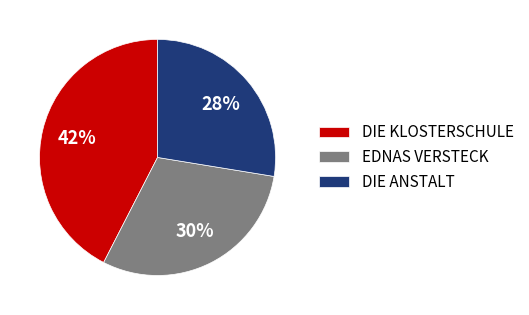

The DIE ANSTALT slice represents 28% of the pie. True or false?

True